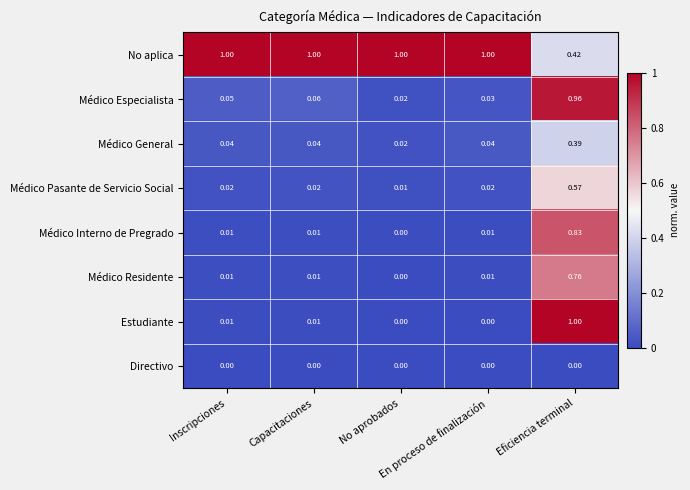

Which series has the largest total across all categories?

No aplica